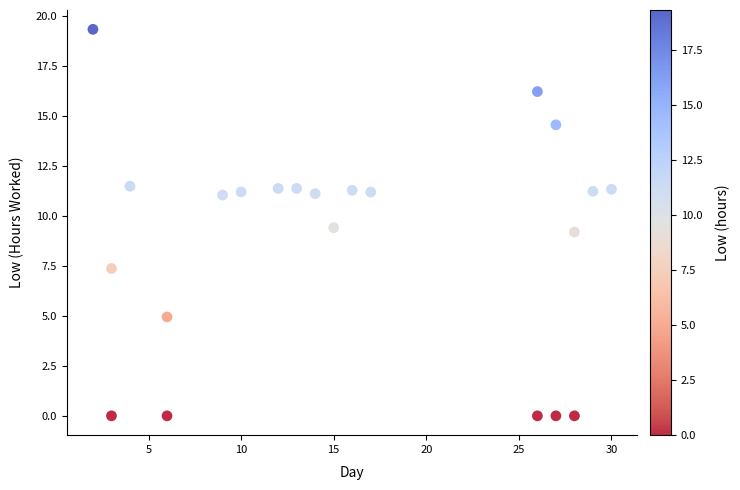

What is the range of X values (max minus min)?

28.0